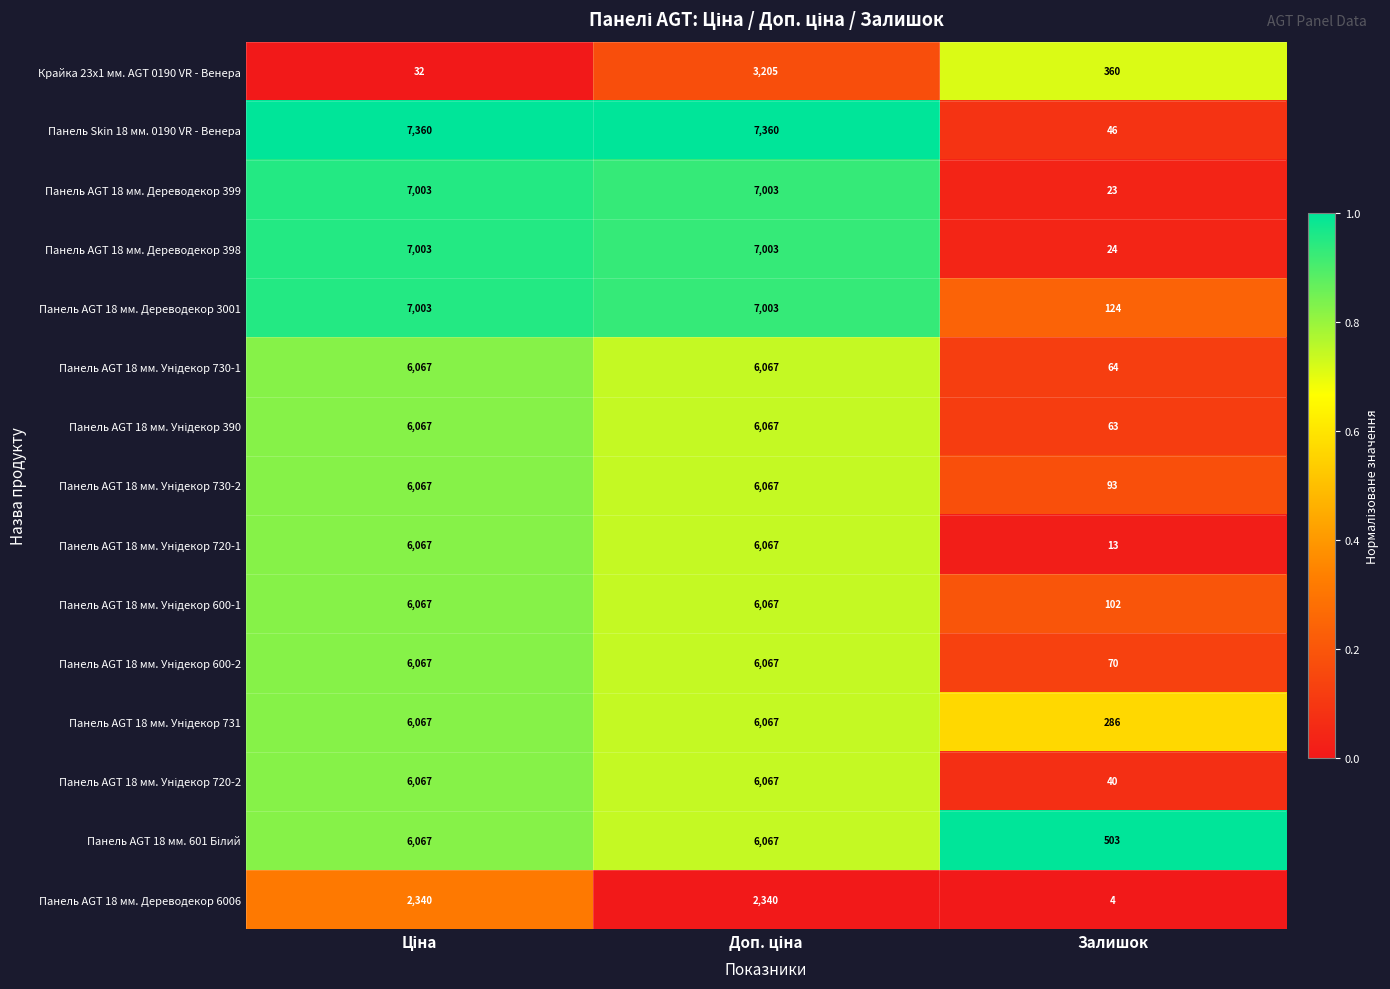

Which series has the widest spread of values?

Панель Skin 18 мм. 0190 VR - Венера